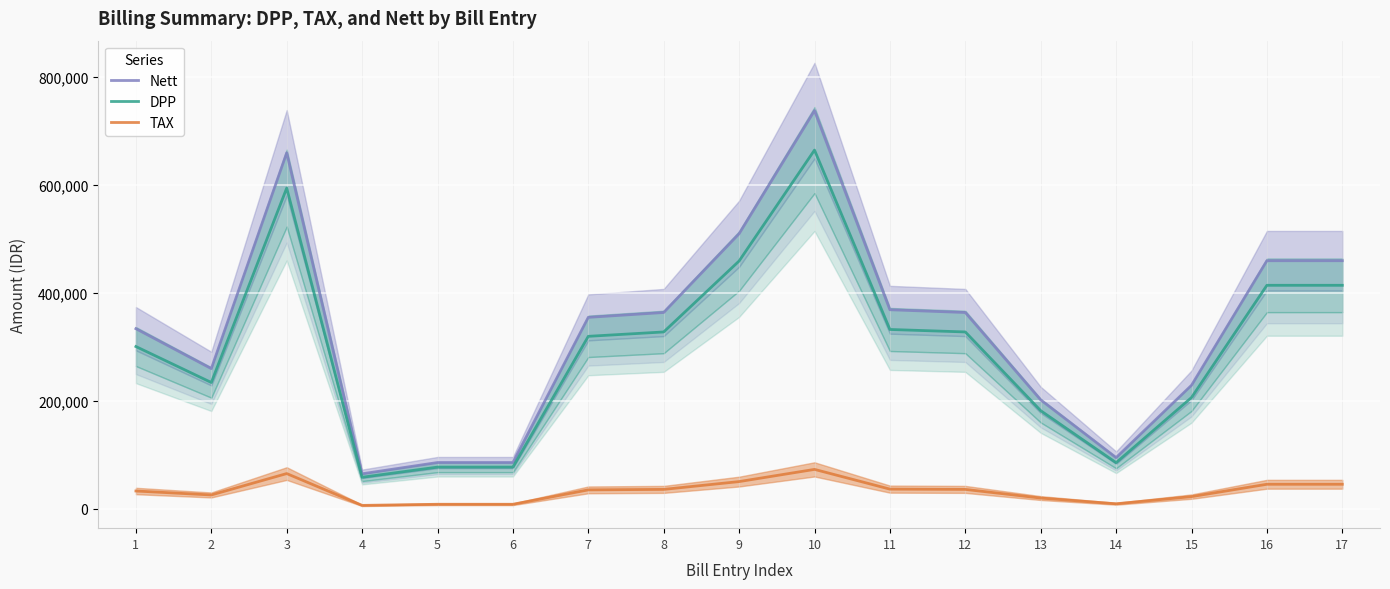

Reading left to right, extract all data points from this chart.

Nett: 333999	260000	660002	65000	85890	85889	355000	364001	509993	738230	369115	364001	202002	95000	229037	459996	459996
DPP: 300900	234234	594596	58559	77378	77378	319820	327929	459453	665072	332536	327929	181984	85586	206340	414411	414411
TAX: 33099	25766	65406	6441	8512	8511	35180	36072	50540	73158	36579	36072	20018	9414	22697	45585	45585